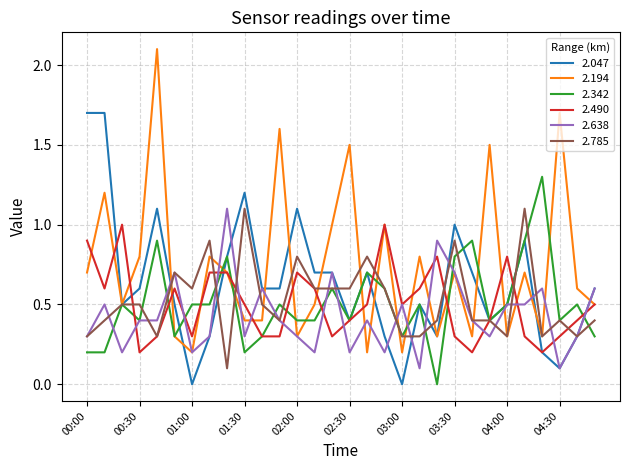

What is the maximum value for 2.785?

1.1